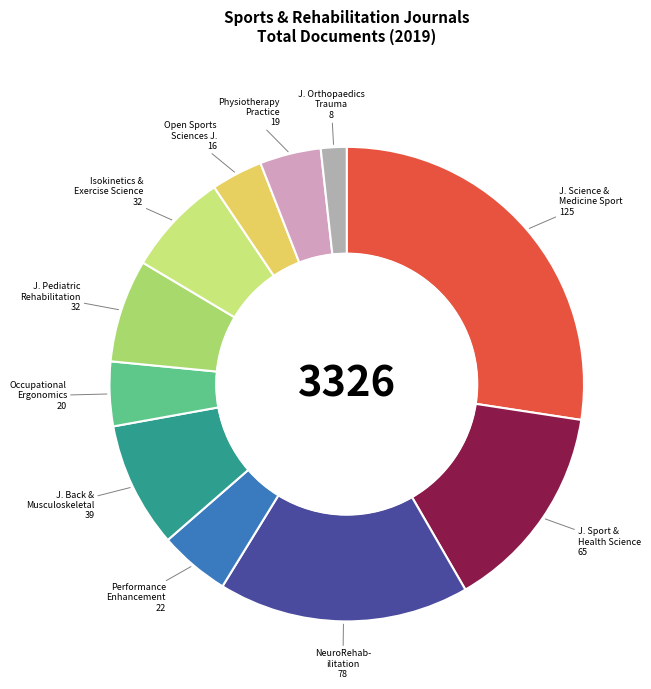

How many segments does this pie chart have?

11